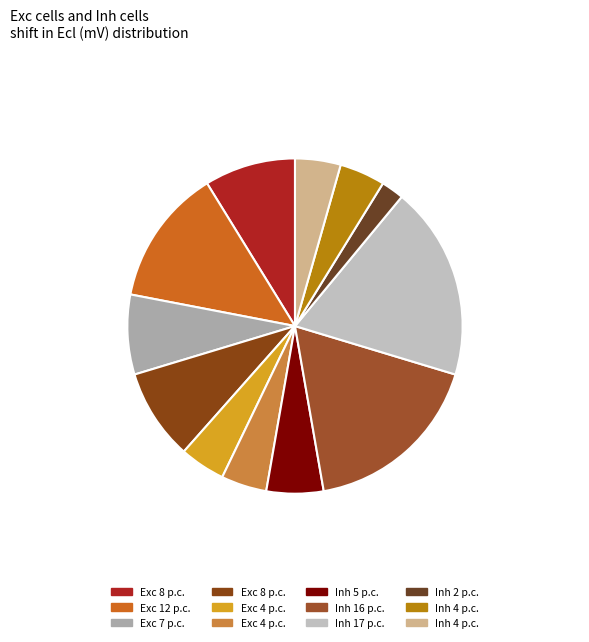

How many slices are in this pie chart?

12